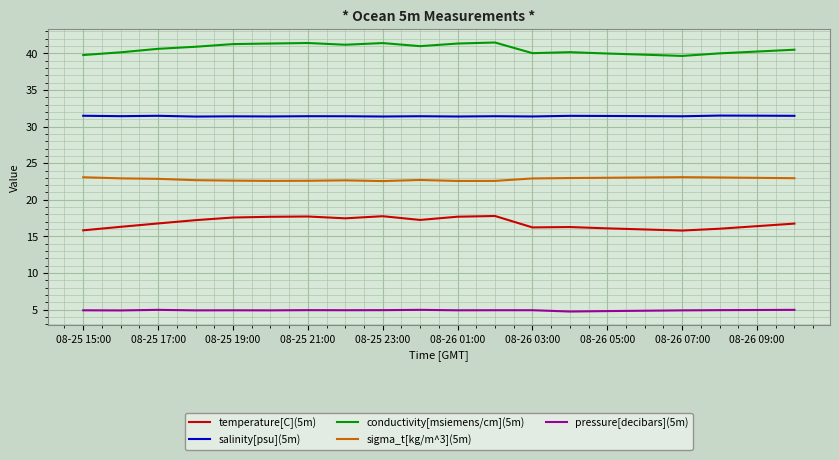

Count the number of categories in the chart.

20